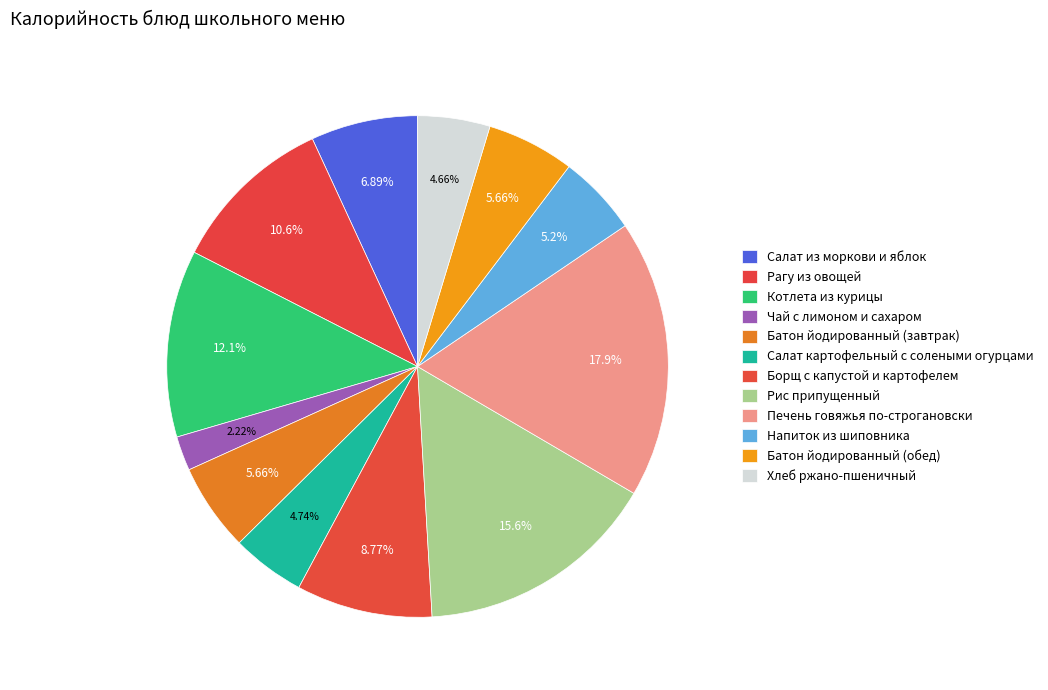

Which slice is the largest?

Печень говяжья по-строгановски